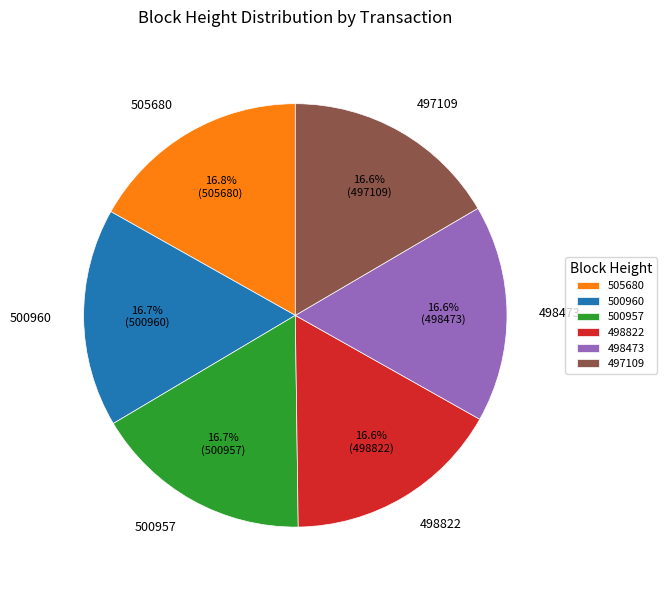

Count the number of slices in the pie.

6